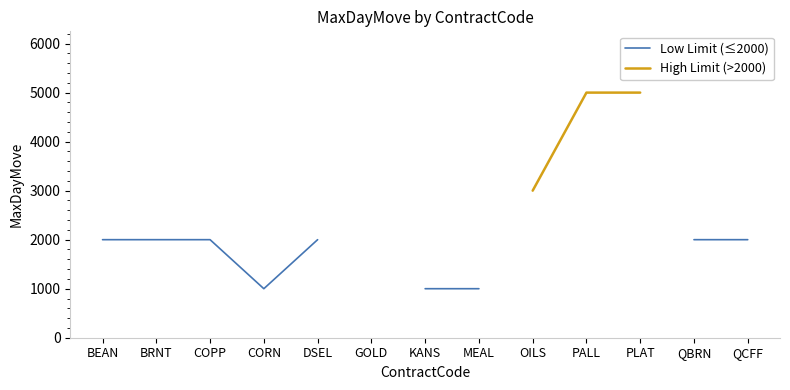

At how many categories does at least one series exceed 1664?

10